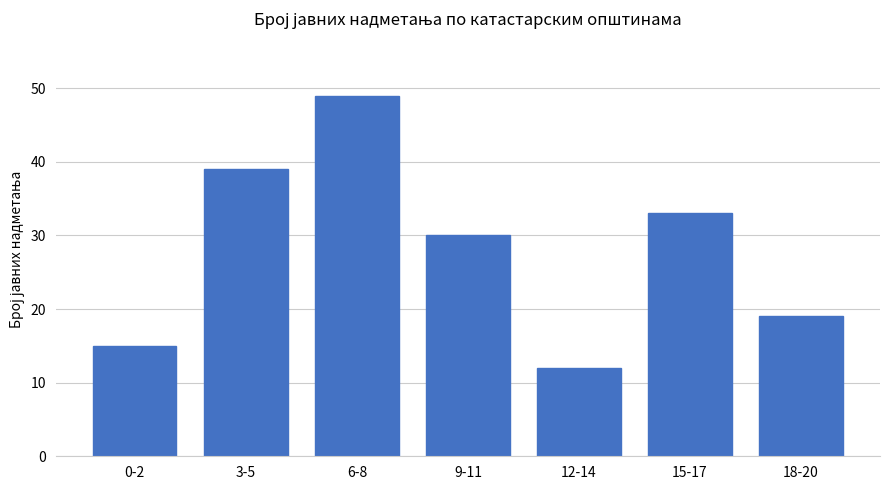

What is the value of the 4th bar from the left?

30